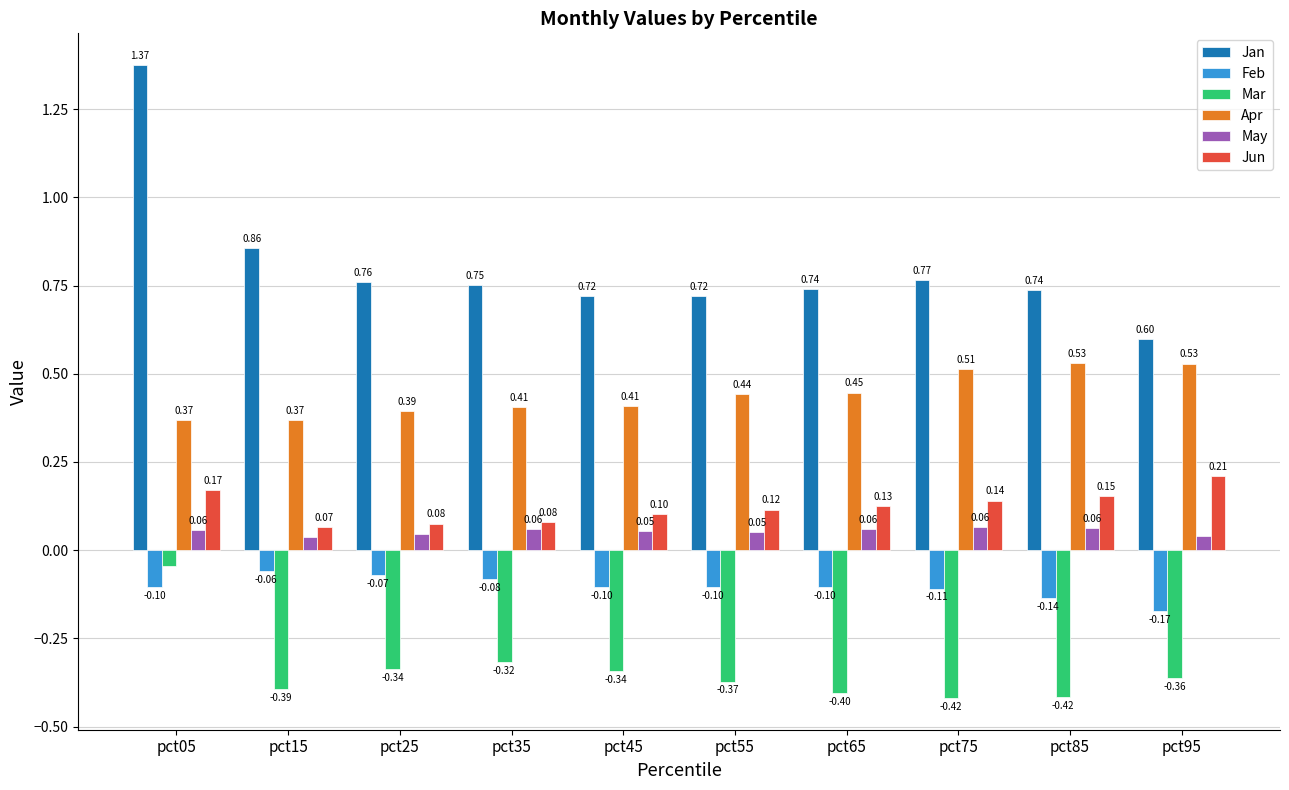

How many May values are between 0 and 1?

10